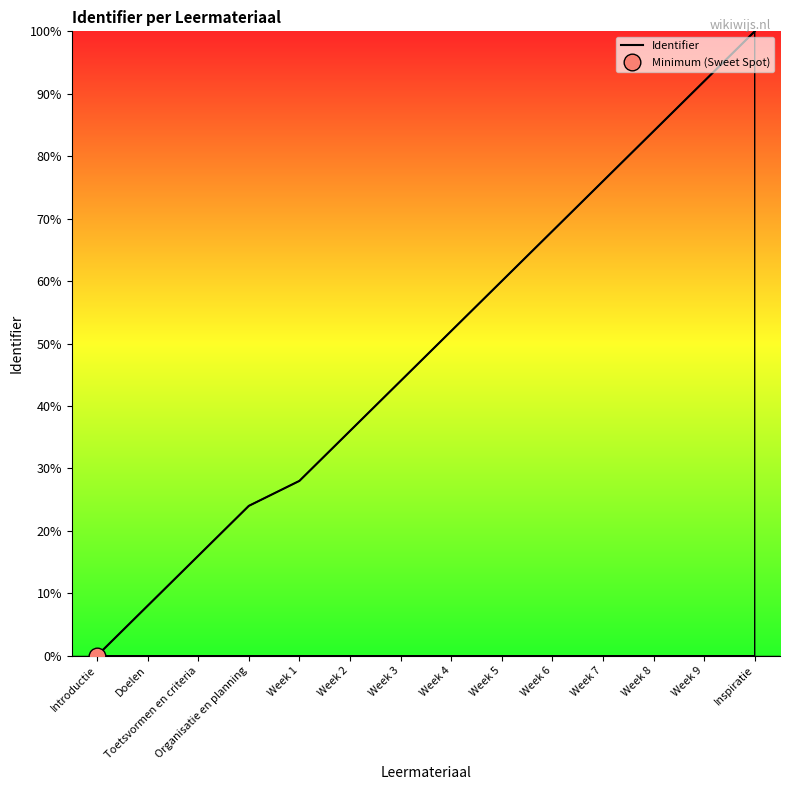

What is the change in value from Introductie to Week 5?

+60.0